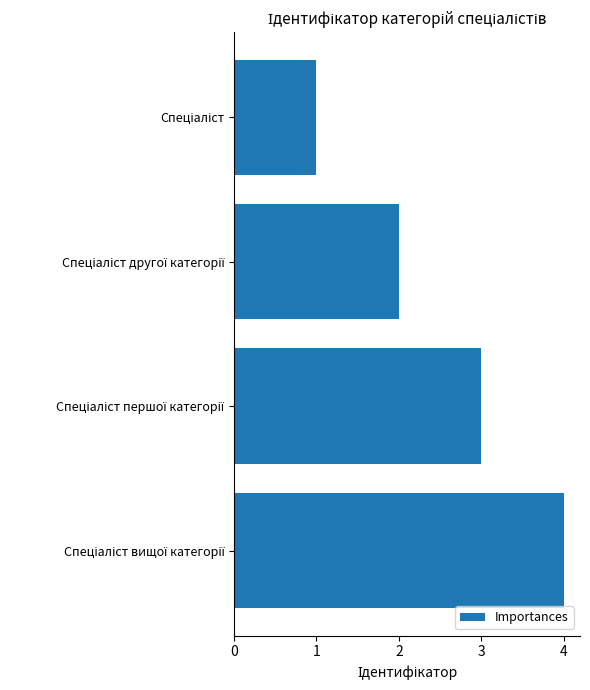

Count the number of categories in the chart.

4